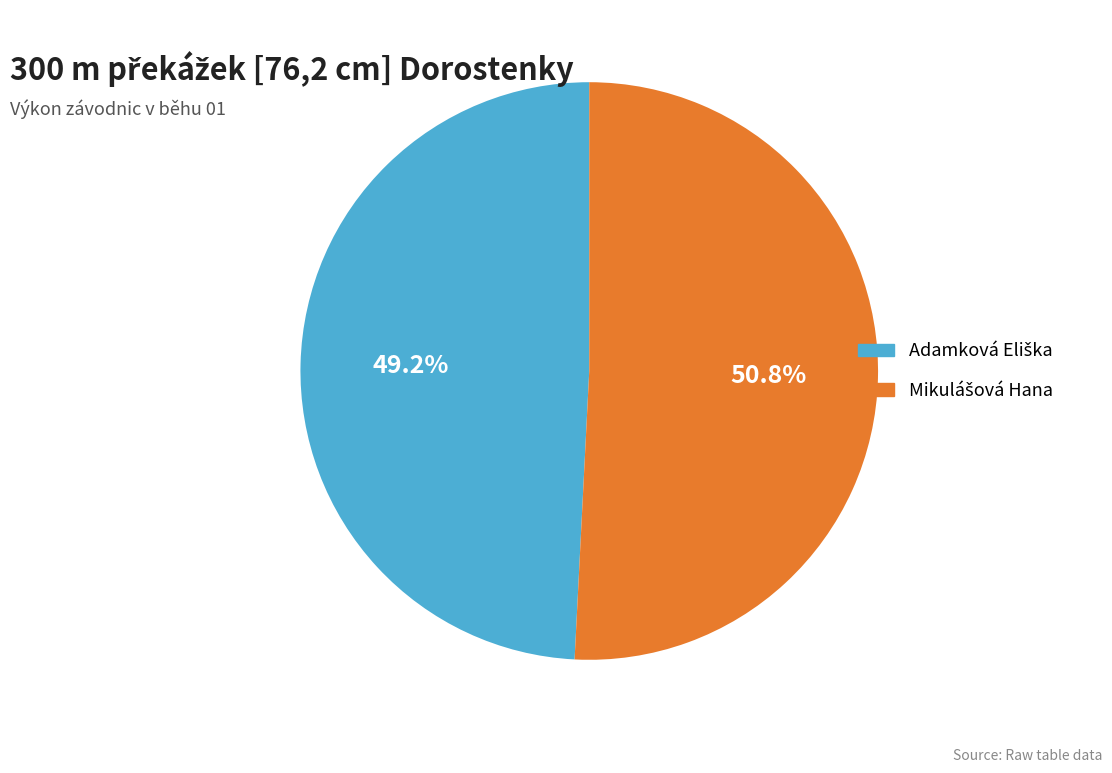

Is there a majority slice in this chart?

Yes